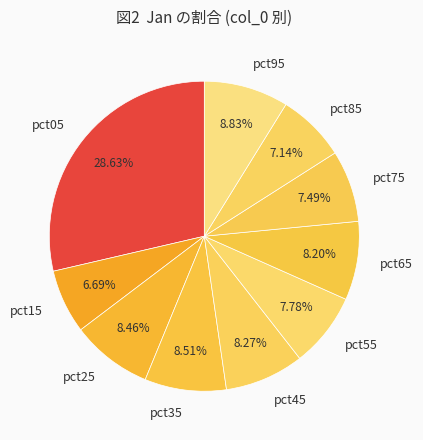

What percentage is the pct95 slice, to the nearest percent?

9%